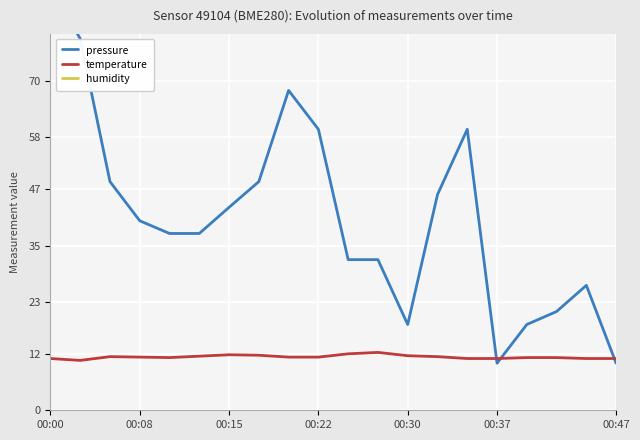

At which category is the sum across all series the highest?

00:00